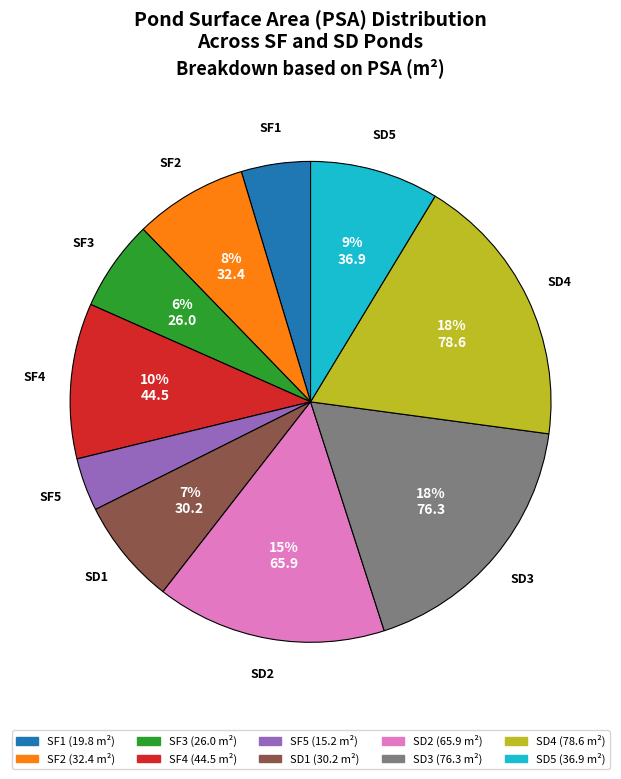

True or false: SF1 accounts for 5% of the total.

True